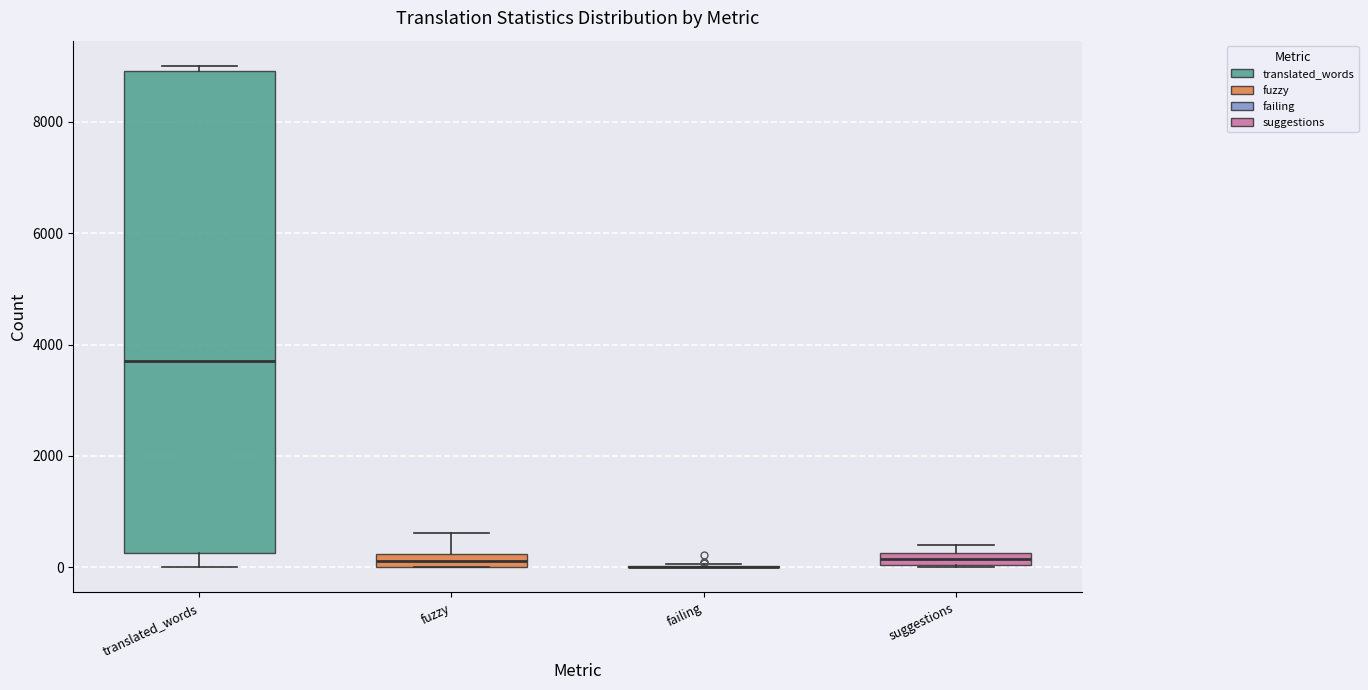

Which box is the tallest, from its lower edge to its upper edge?

translated_words